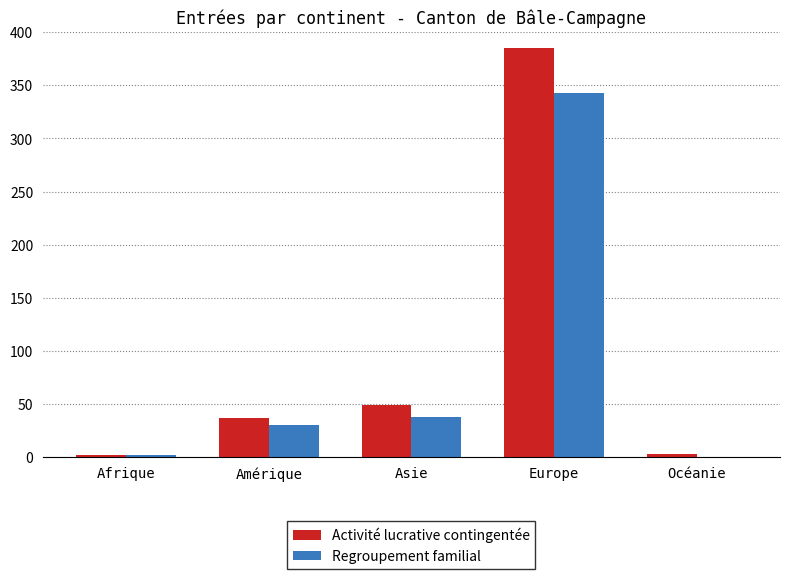

What is the sum of the Activité lucrative contingentée values at Asie and Amérique?

86